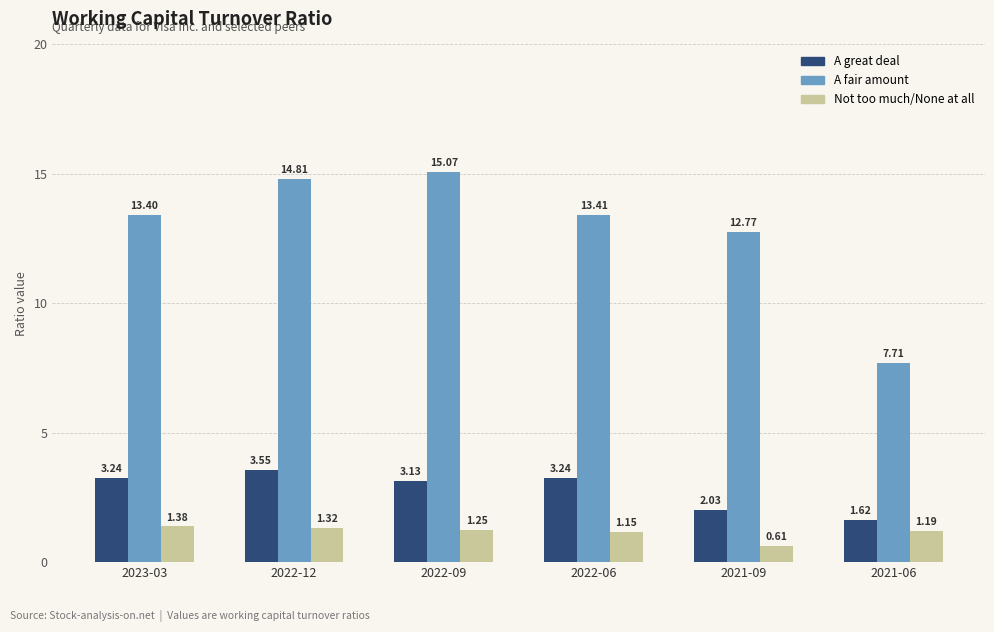

At how many categories does at least one series exceed 8?

5